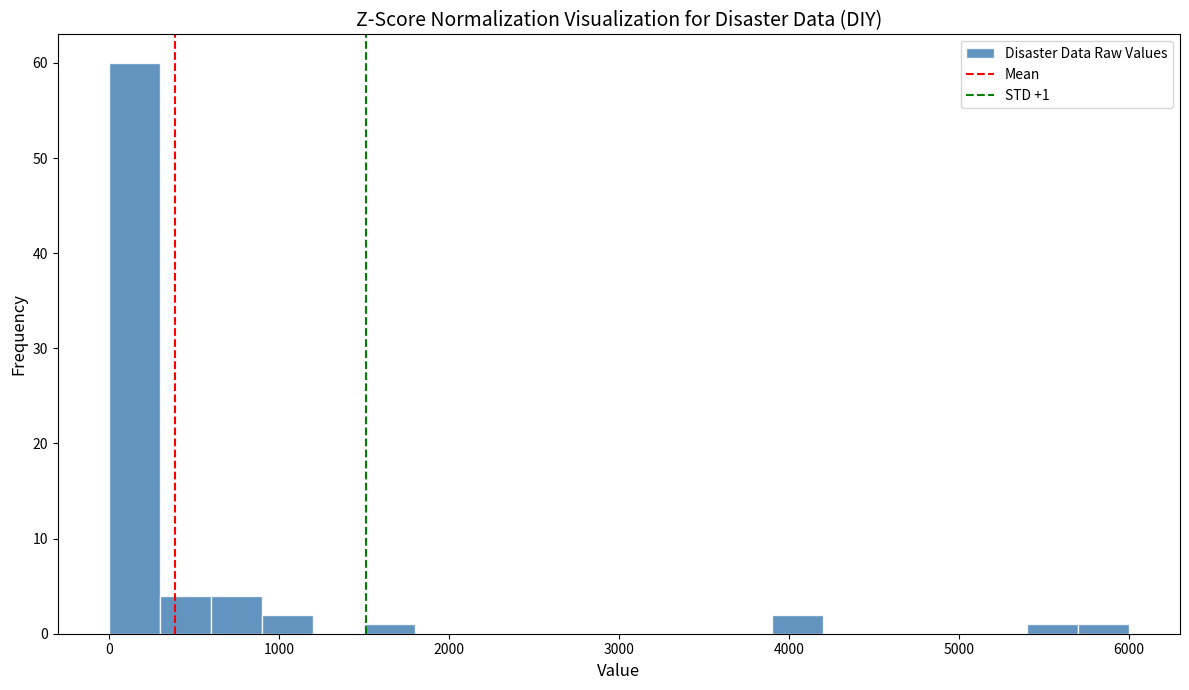

Around what value on the x-axis is the tallest bar? Give the approximate position of its centre, as read against the axis.

200